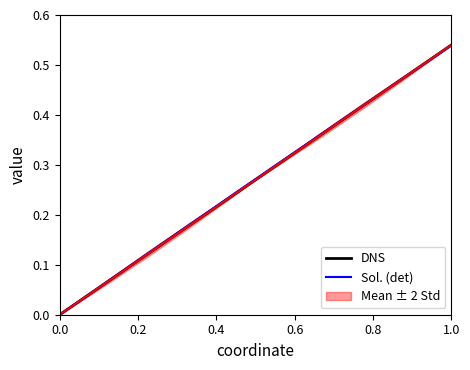

After their last crossing, which series has the higher values: DNS or Sol. (det)?

DNS